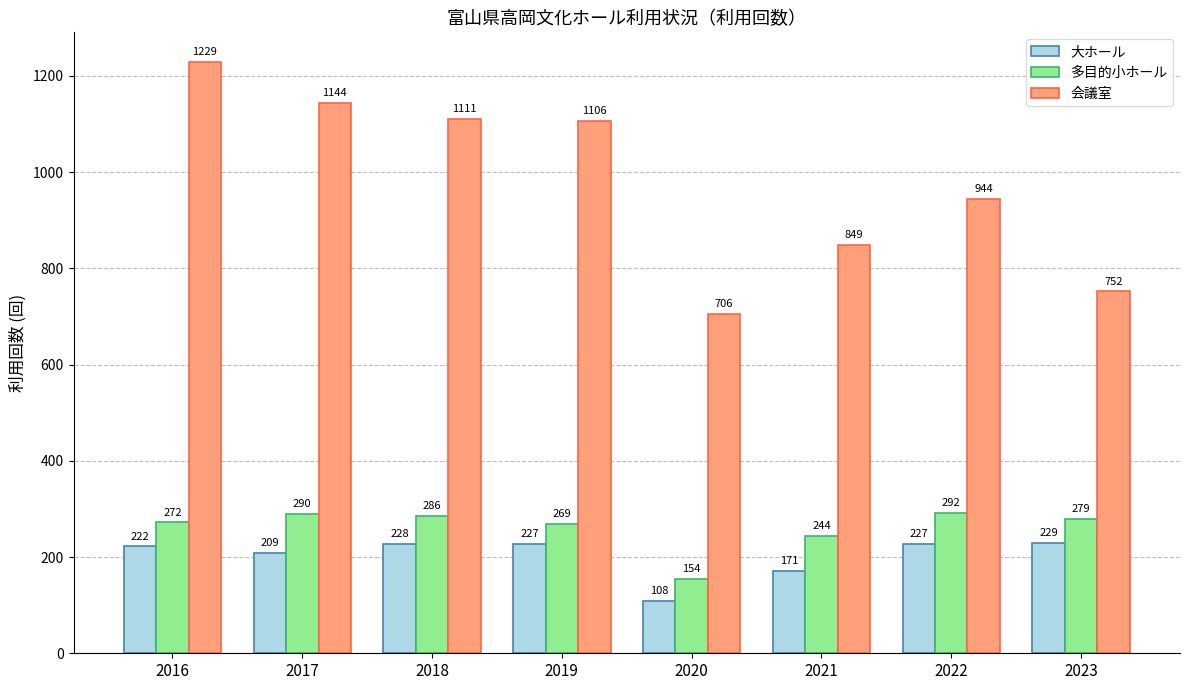

What is the sum of all 多目的小ホール values?

2086